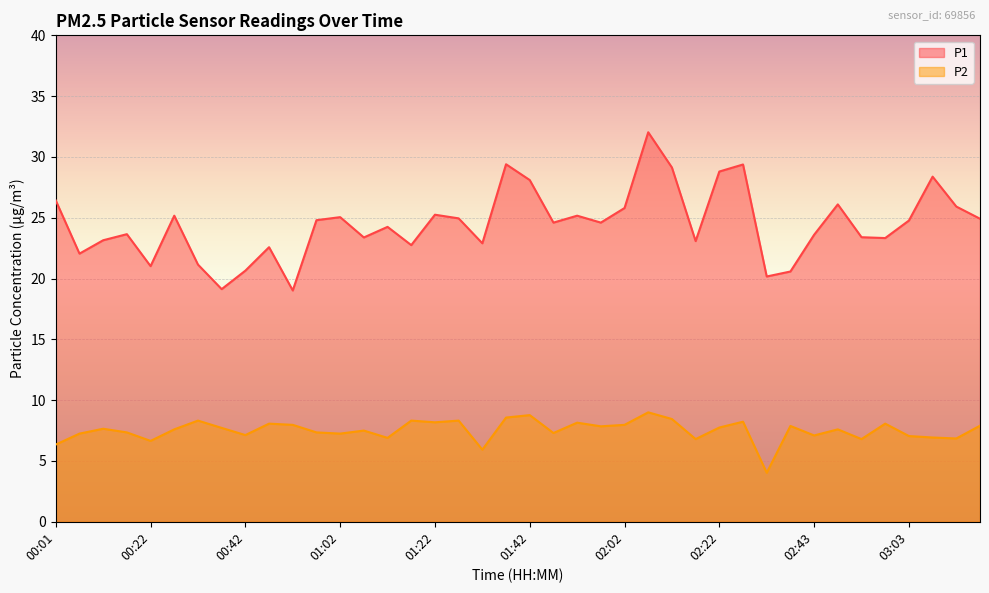

Reading left to right, what are all the values shown in this chart?

P1: 00:01=26.4	00:06=22.1	00:11=23.1	00:16=23.6	00:22=21.0	00:27=25.2	00:32=21.1	00:37=19.1	00:42=20.6	00:47=22.6	00:52=19.0	00:57=24.8	01:02=25.1	01:07=23.4	01:12=24.2	01:17=22.8	01:22=25.2	01:27=24.9	01:32=22.9	01:37=29.4	01:42=28.1	01:47=24.6	01:52=25.2	01:57=24.6	02:02=25.8	02:07=32.0	02:12=29.1	02:17=23.1	02:22=28.8	02:28=29.4	02:33=20.2	02:38=20.6	02:43=23.6	02:48=26.1	02:53=23.4	02:58=23.3	03:03=24.8	03:08=28.4	03:13=25.9	03:18=24.9
P2: 00:01=6.3	00:06=7.2	00:11=7.7	00:16=7.3	00:22=6.7	00:27=7.6	00:32=8.3	00:37=7.7	00:42=7.1	00:47=8.1	00:52=8.0	00:57=7.3	01:02=7.2	01:07=7.5	01:12=6.9	01:17=8.3	01:22=8.2	01:27=8.3	01:32=5.9	01:37=8.6	01:42=8.8	01:47=7.3	01:52=8.2	01:57=7.8	02:02=8.0	02:07=9.0	02:12=8.4	02:17=6.8	02:22=7.8	02:28=8.2	02:33=4.0	02:38=7.9	02:43=7.1	02:48=7.6	02:53=6.8	02:58=8.1	03:03=7.0	03:08=6.9	03:13=6.8	03:18=7.9